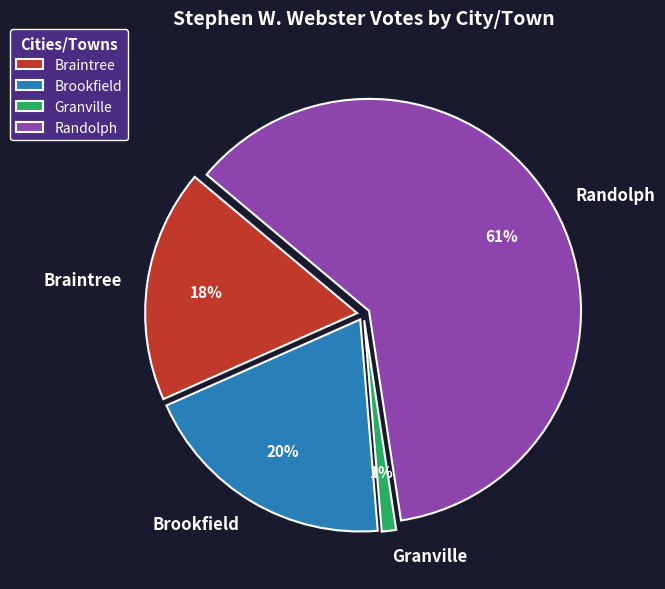

How many slices are in this pie chart?

4